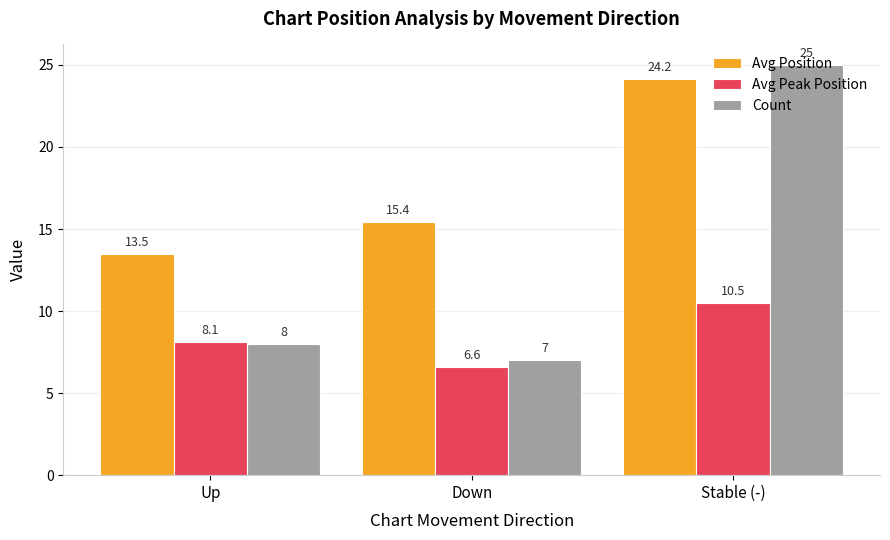

Count the number of categories in the chart.

3